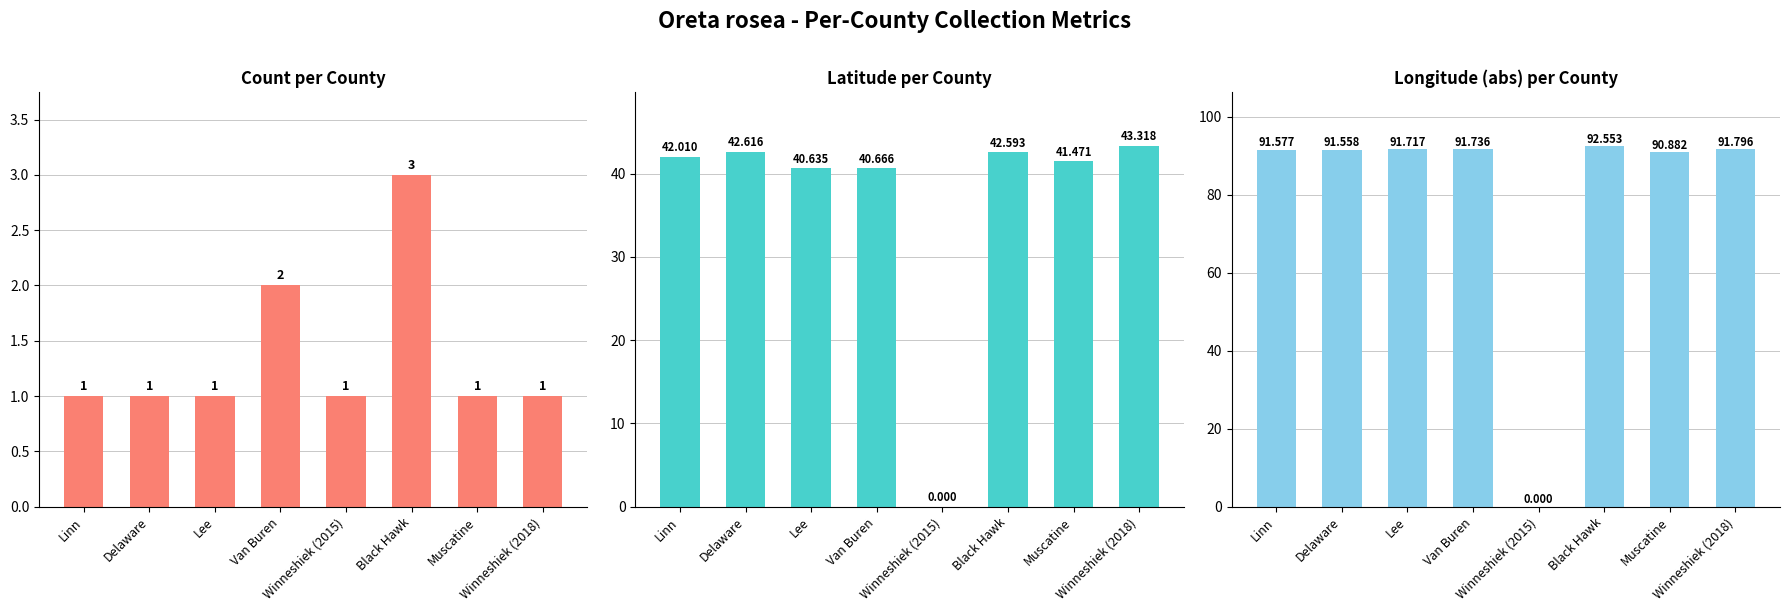

What is the difference between the maximum and minimum values in the Latitude per County series?

43.3